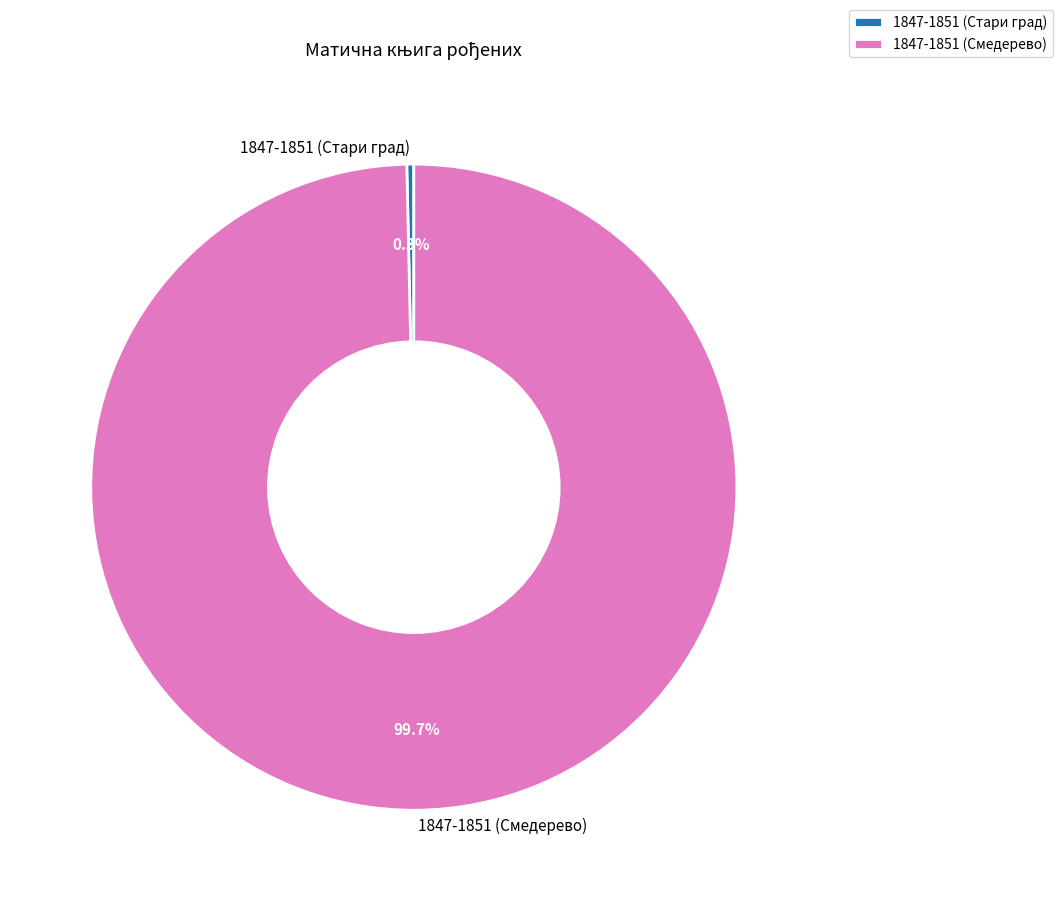

What portion of the pie excludes 1847-1851 (Смедерево)?

0.3%